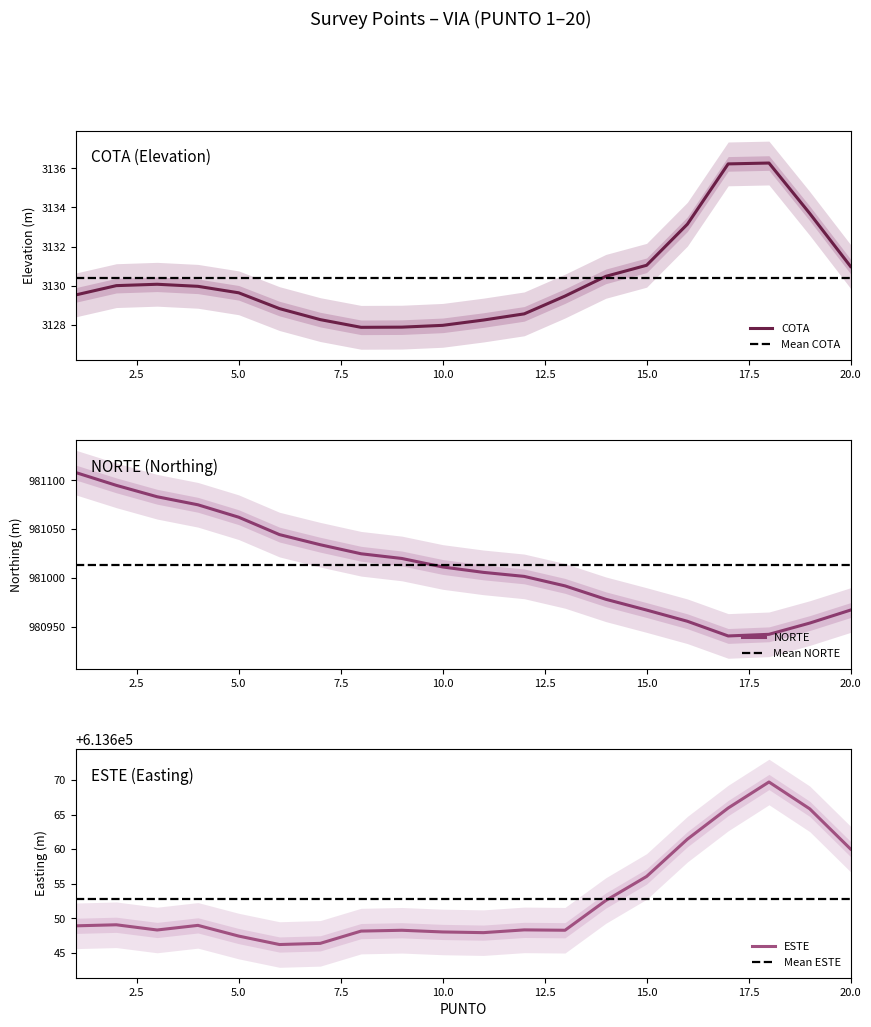

True or false: COTA has more than 0 interior local peaks.

True